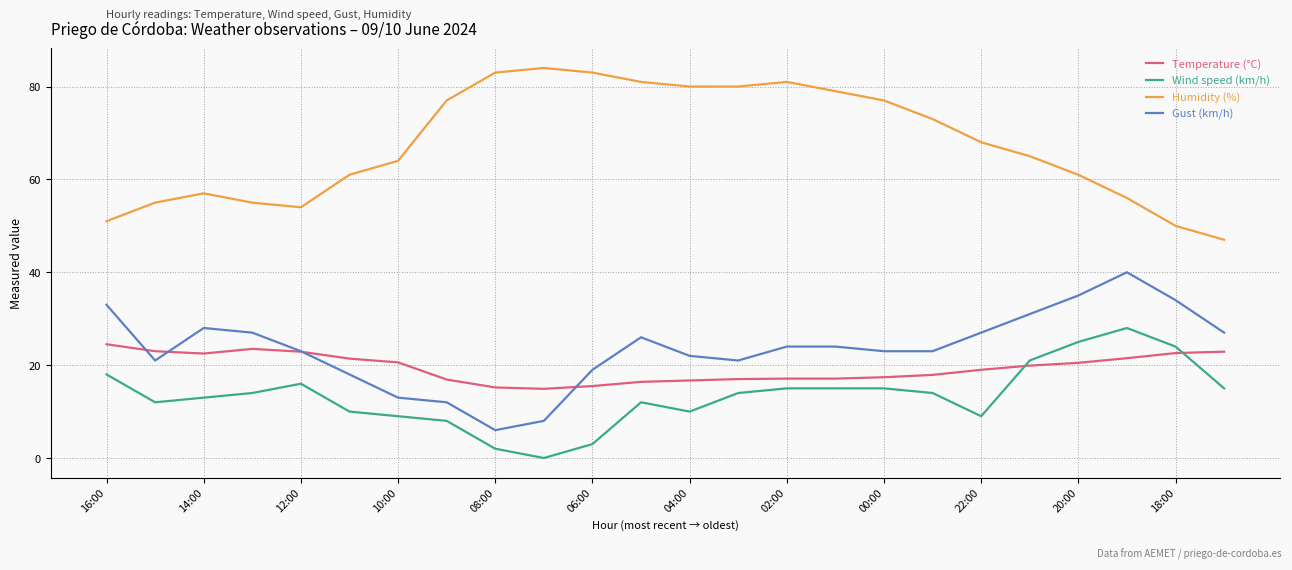

Does the chart display data point markers on the line(s)?

No